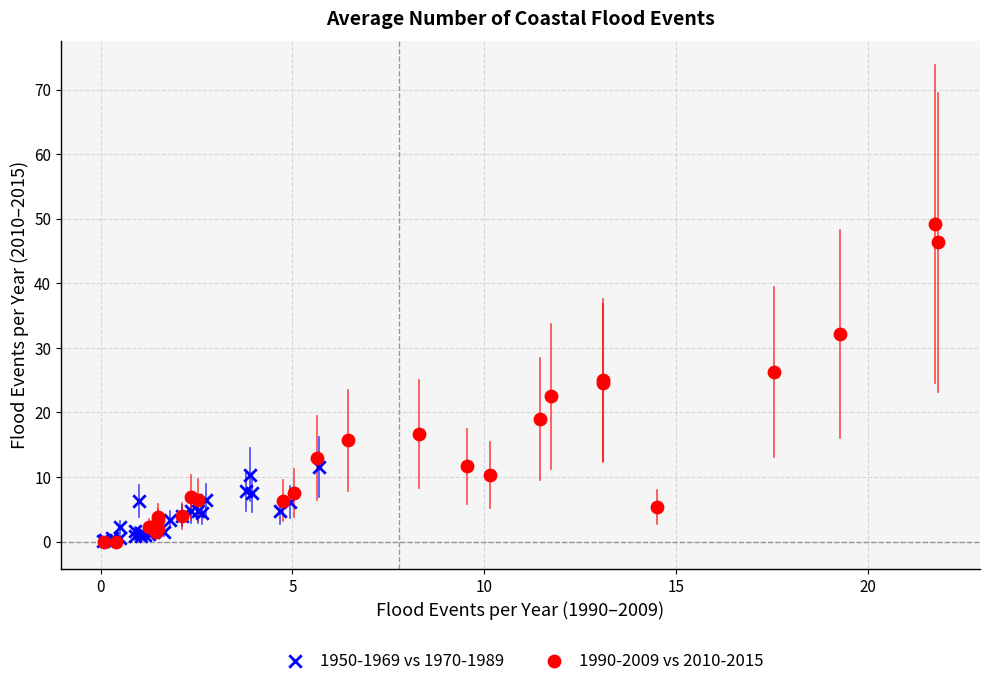

Which series has the largest Y range (max minus min)?

1990-2009 vs 2010-2015